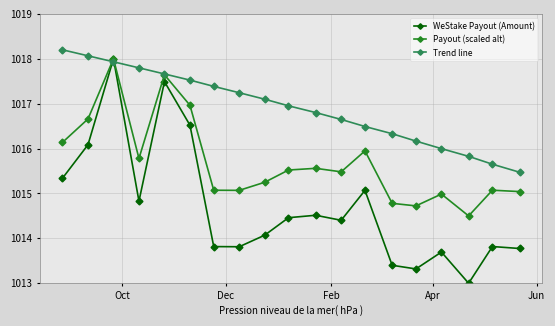

What are all the series names shown in the legend?

WeStake Payout (Amount), Payout (scaled alt), Trend line